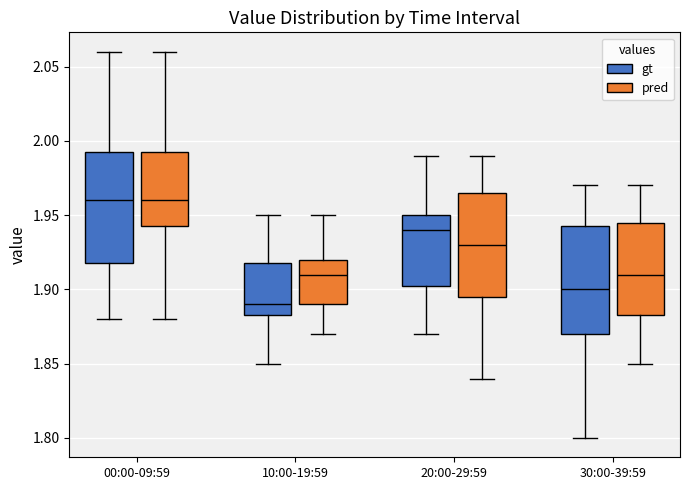

Reading left to right, transcribe this box plot: for each box, give where its median line is, the range the box spans, and where its two whiskers end, as read against the y-axis. The values are not printed on the chart, so give them approximately, as read against the axis.

00:00-09:59 (gt): median 1.960, box 1.920 to 1.995, whiskers 1.880 to 2.060
00:00-09:59 (pred): median 1.960, box 1.945 to 1.995, whiskers 1.880 to 2.060
10:00-19:59 (gt): median 1.890, box 1.885 to 1.920, whiskers 1.850 to 1.950
10:00-19:59 (pred): median 1.910, box 1.890 to 1.920, whiskers 1.870 to 1.950
20:00-29:59 (gt): median 1.940, box 1.905 to 1.950, whiskers 1.870 to 1.990
20:00-29:59 (pred): median 1.930, box 1.895 to 1.965, whiskers 1.840 to 1.990
30:00-39:59 (gt): median 1.900, box 1.870 to 1.945, whiskers 1.800 to 1.970
30:00-39:59 (pred): median 1.910, box 1.885 to 1.945, whiskers 1.850 to 1.970